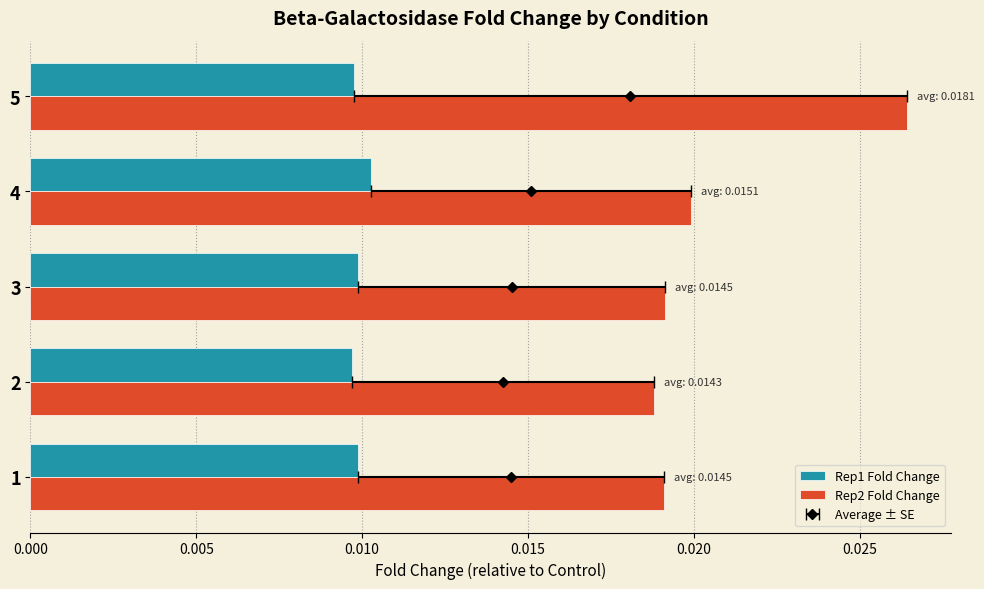

Which has a higher value, 3 or 1?

3